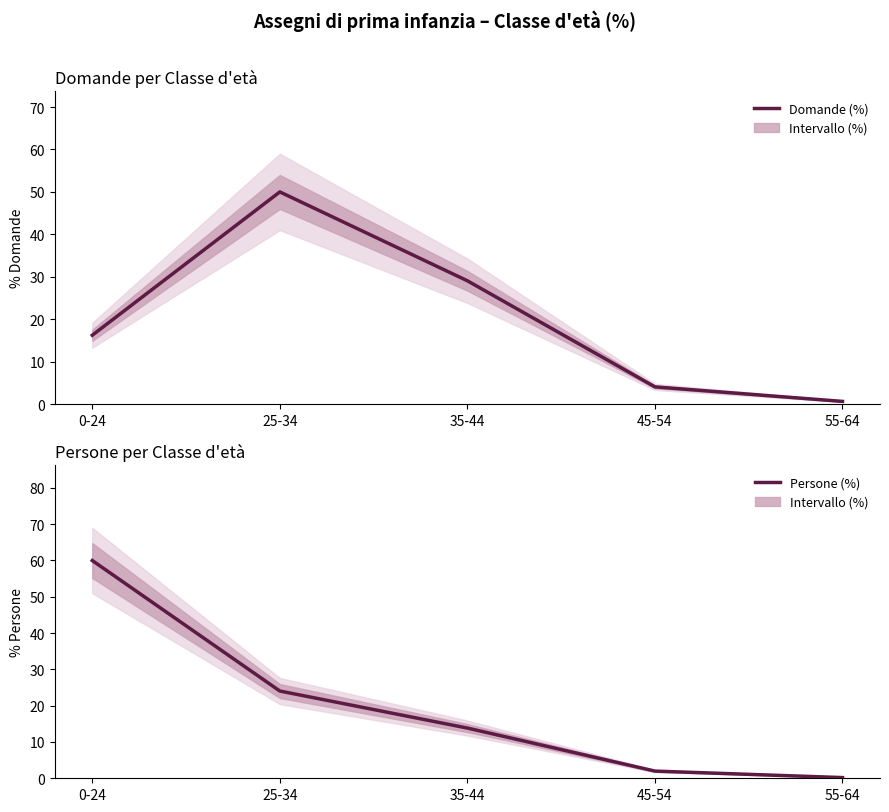

List the labels in order of Persone (%) value, largest first.

0-24, 25-34, 35-44, 45-54, 55-64